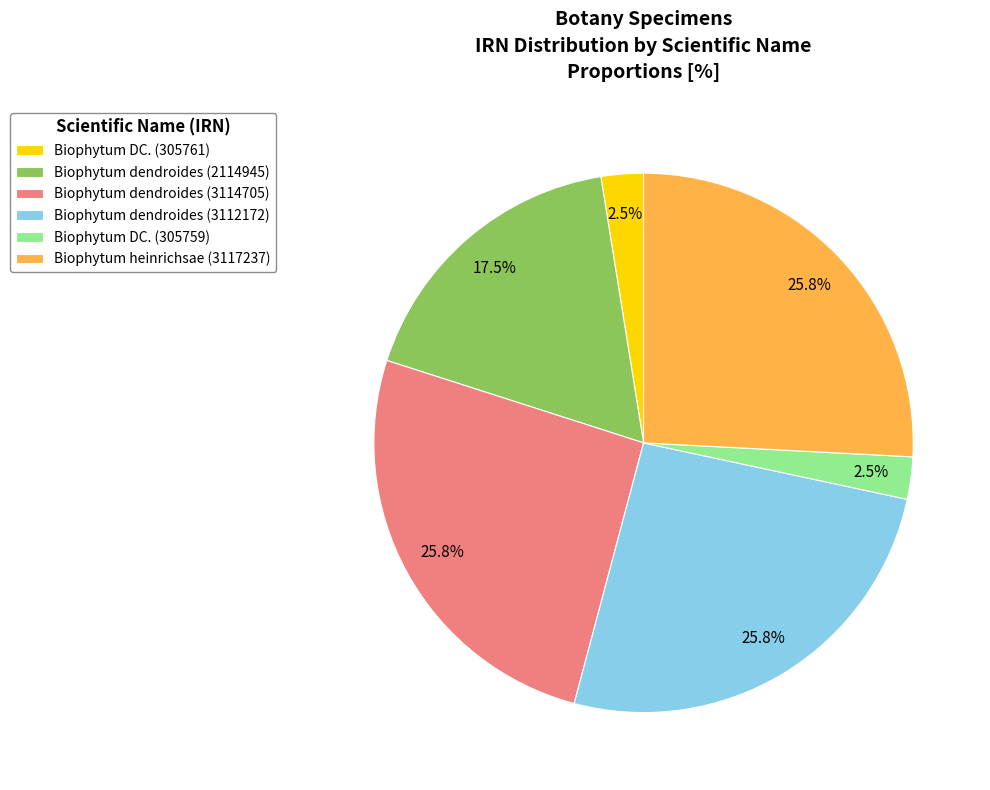

To the nearest percent, what is the average slice percentage?

17%